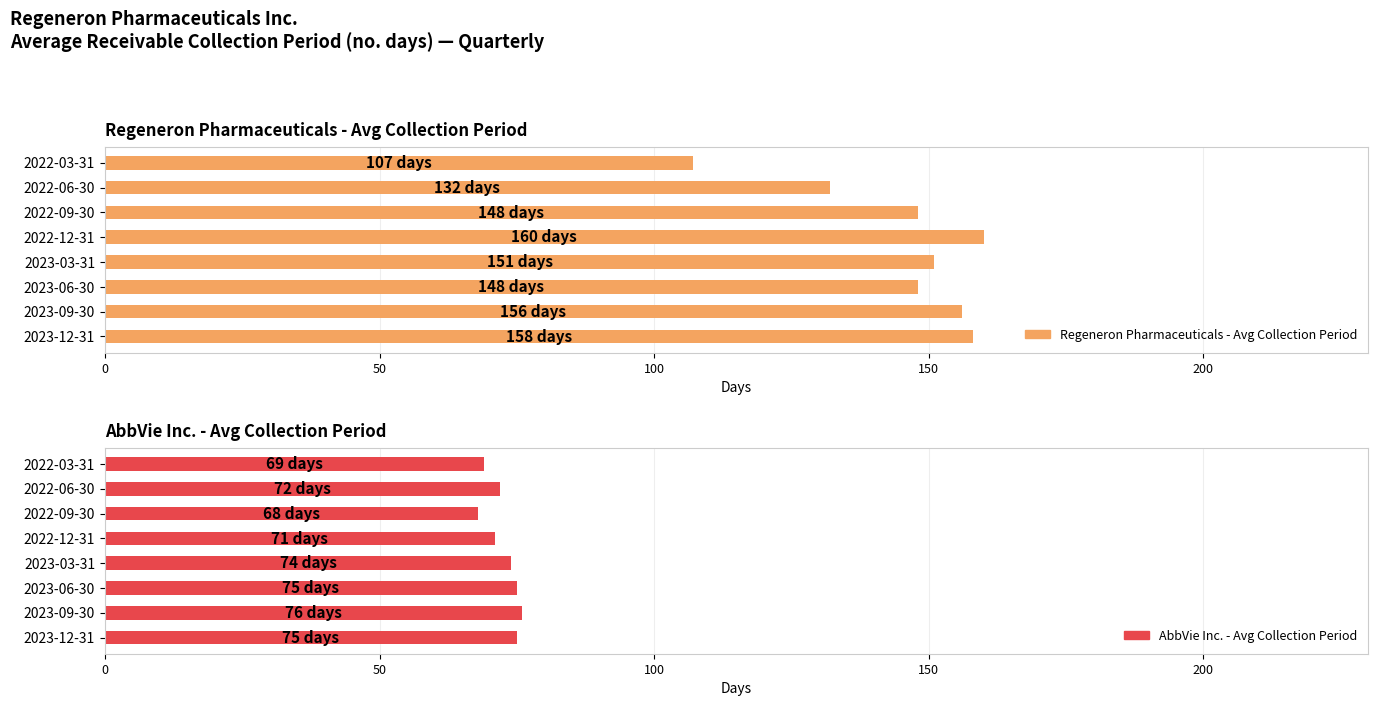

How many data points in Regeneron Pharmaceuticals - Avg Collection Period are above 151?

3